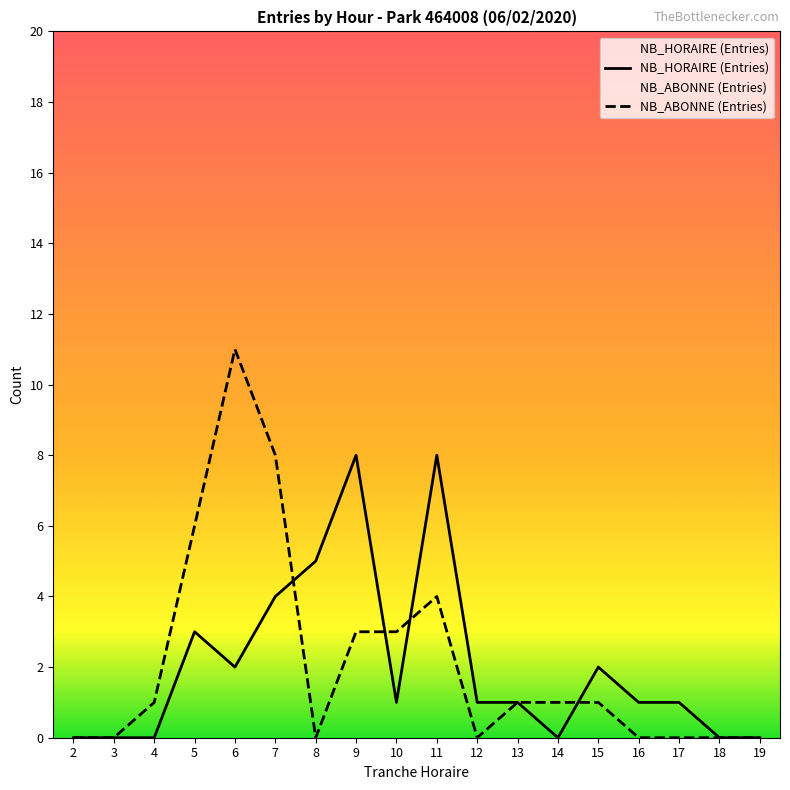

How many intersections are there between NB_ABONNE (Entries) and NB_HORAIRE (Entries)?

4